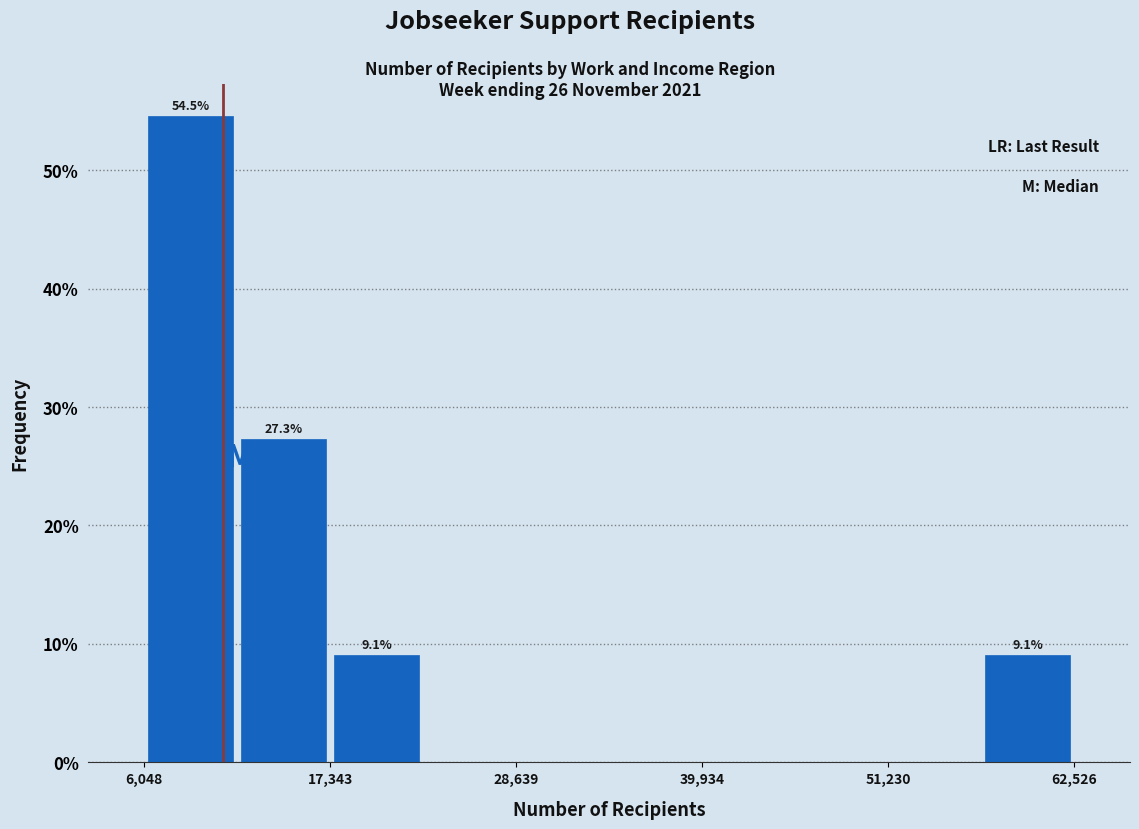

Around what value on the x-axis is the tallest bar? Give the approximate position of its centre, as read against the axis.

8000